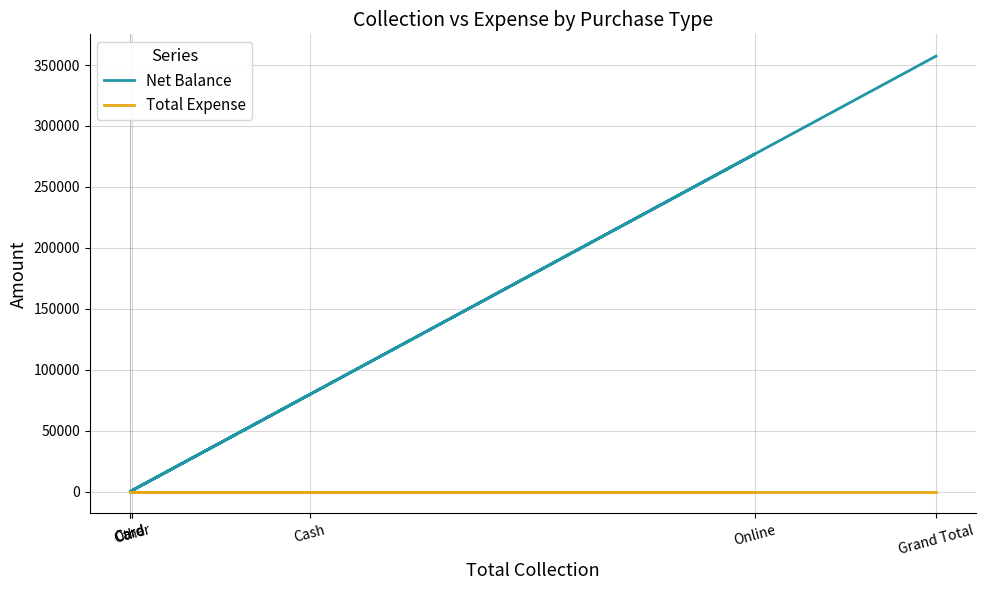

The Net Balance series shows 284 at Other. True or false?

False